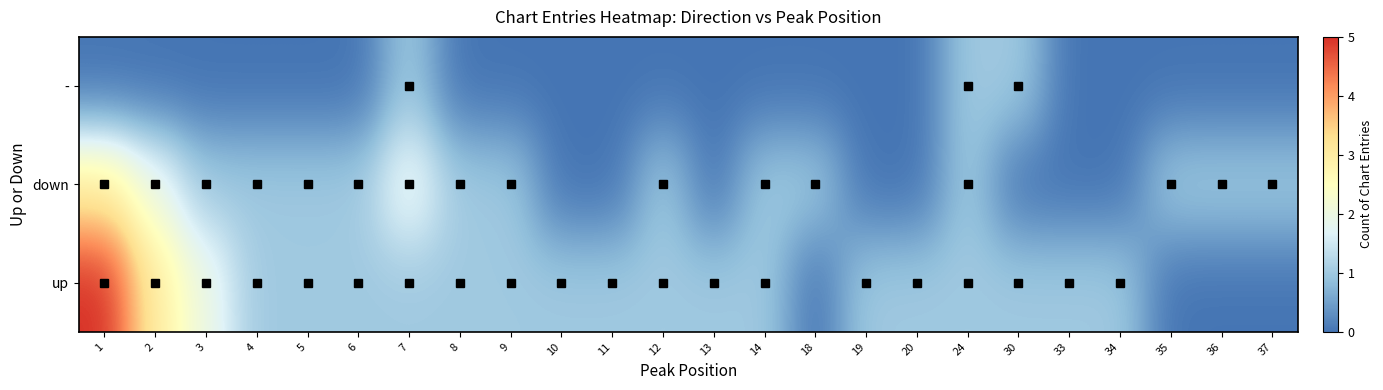

Rank the series by their maximum value, from highest to lowest.

up, down, -